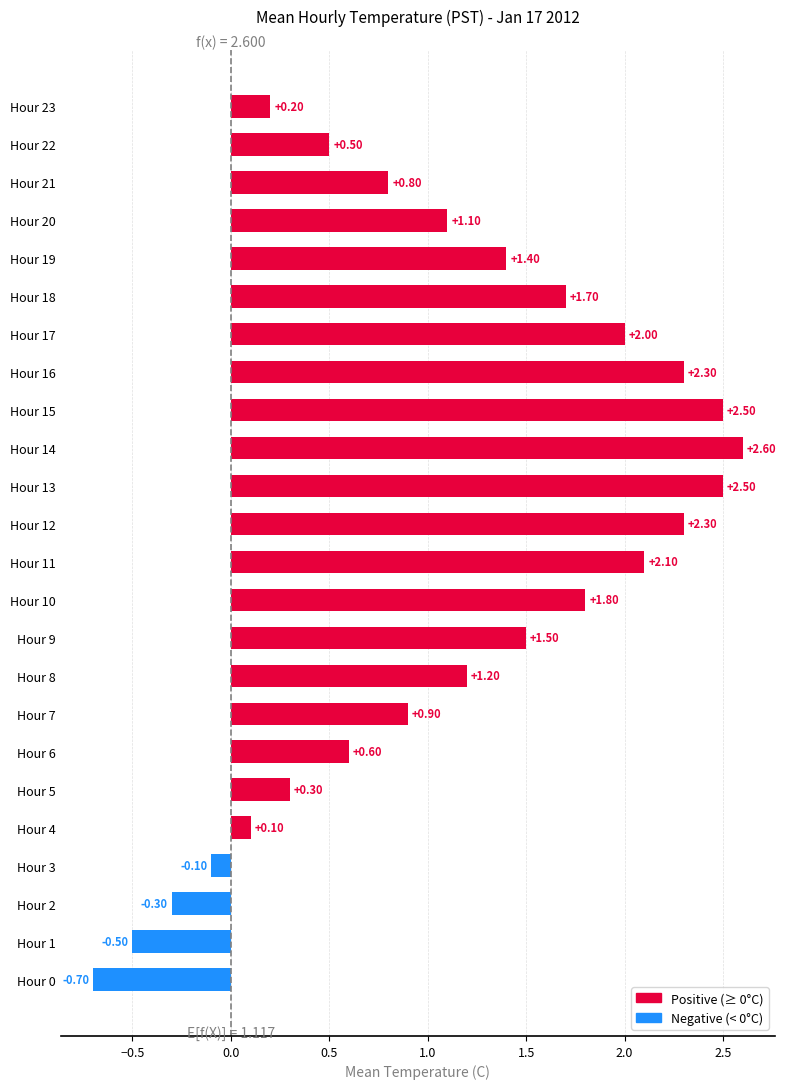

What is the sum of the values at Hour 9 and Hour 19?

2.9